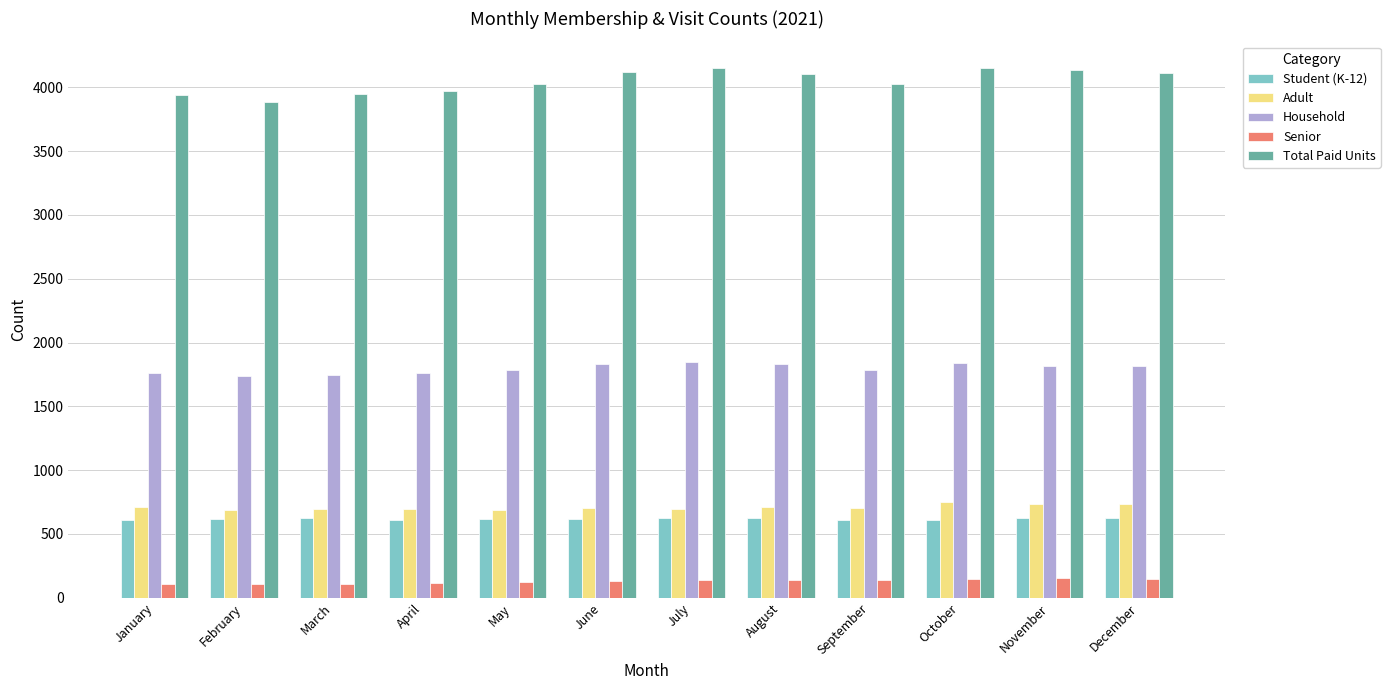

How many groups of bars are there?

12